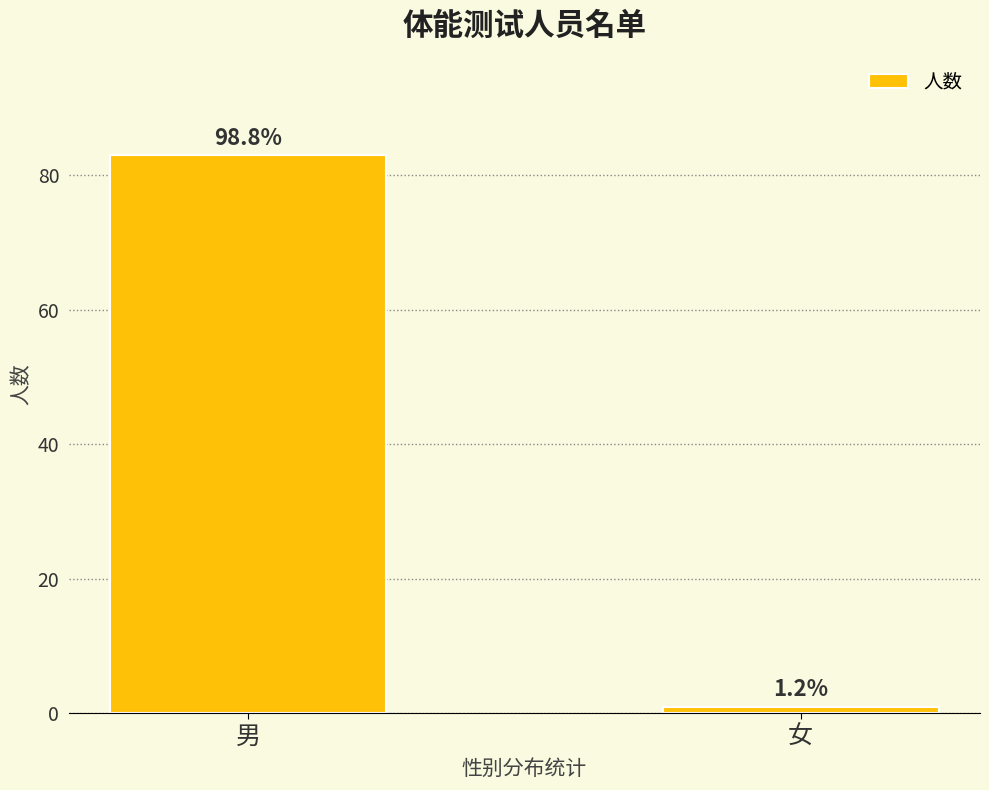

Is it true that the value at 男 is 126?

False